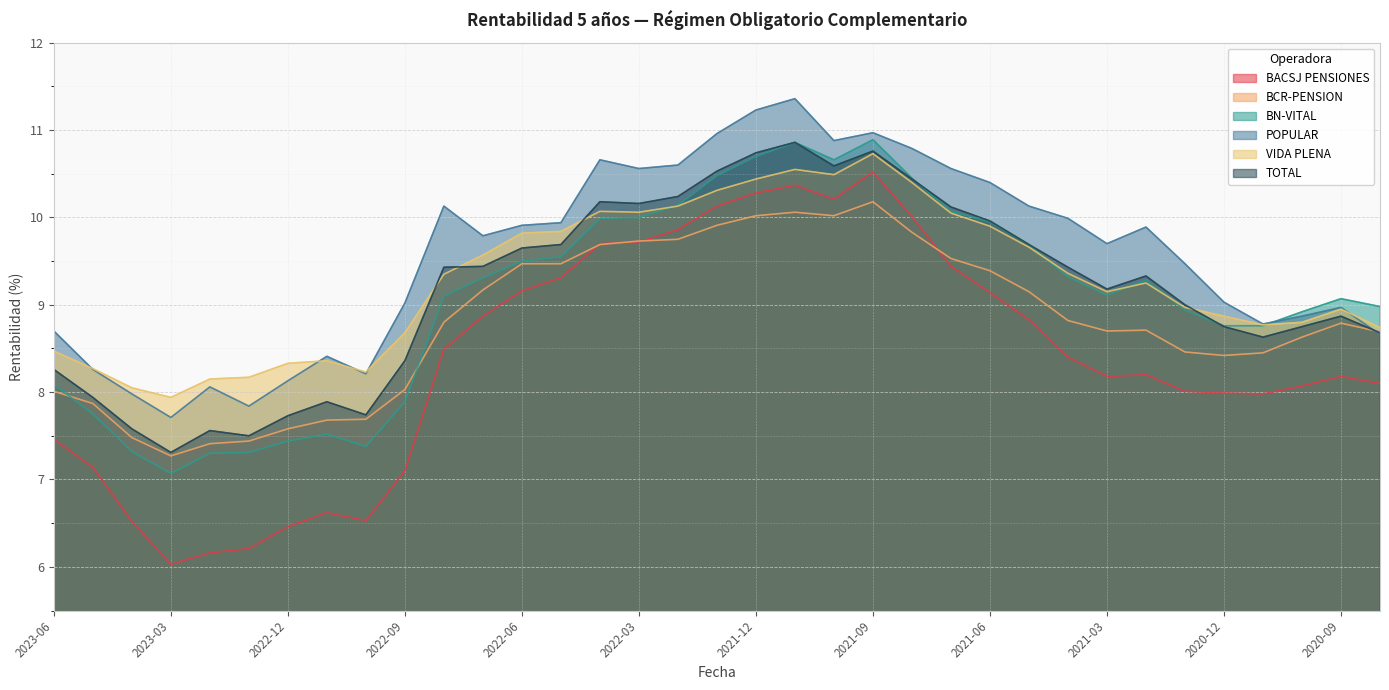

How many intersections are there between VIDA PLENA and TOTAL?

4